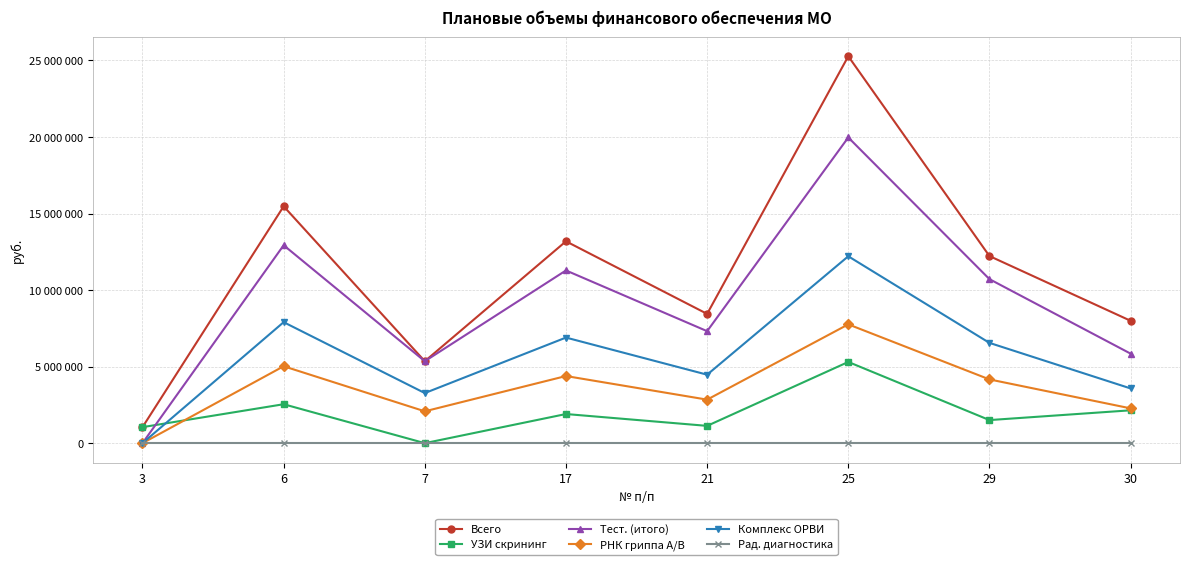

Is it true that Тест. (итого) equals 19970131 at 25?

True